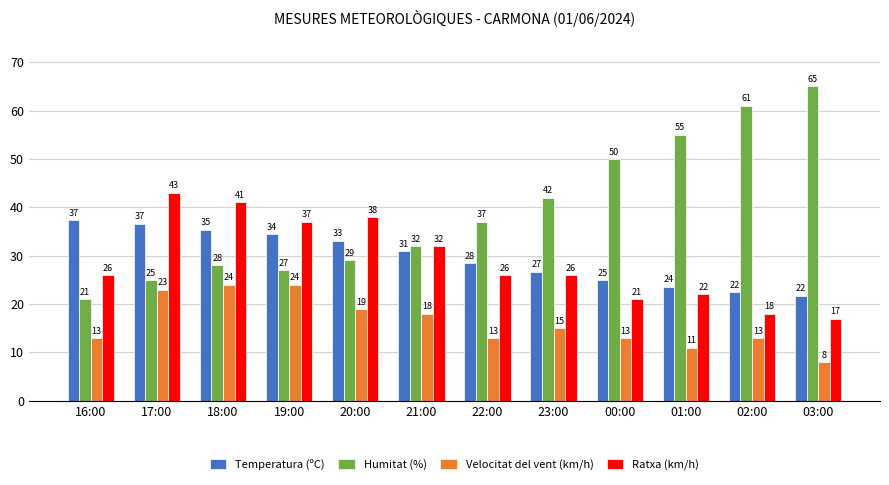

How many bars are there in each group?

4